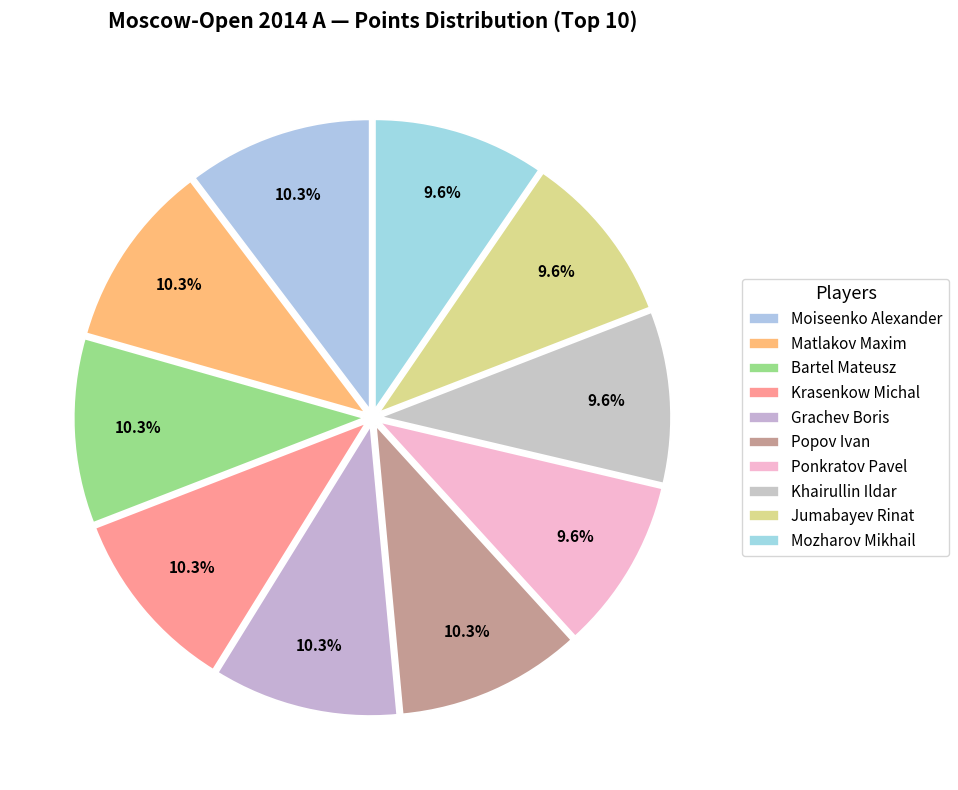

To the nearest percent, what portion does Jumabayev Rinat represent?

10%